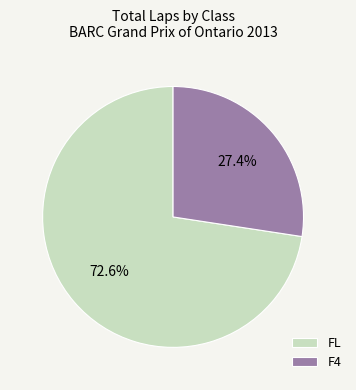

To the nearest percent, what is the difference between the largest and smallest slice percentages?

45%